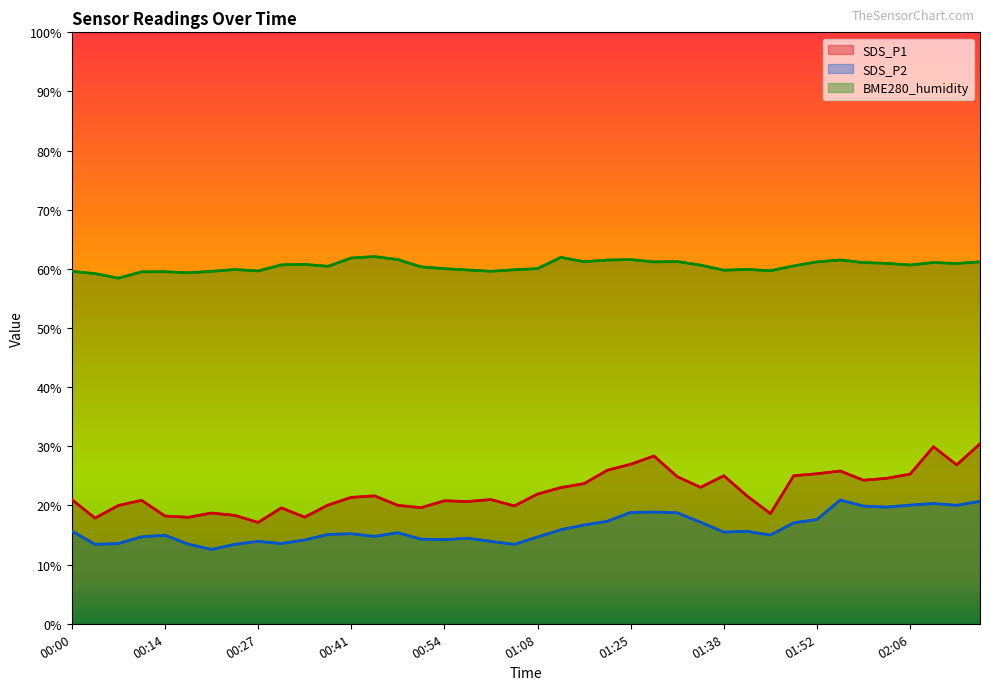

What is the maximum value shown in the chart?

62.1